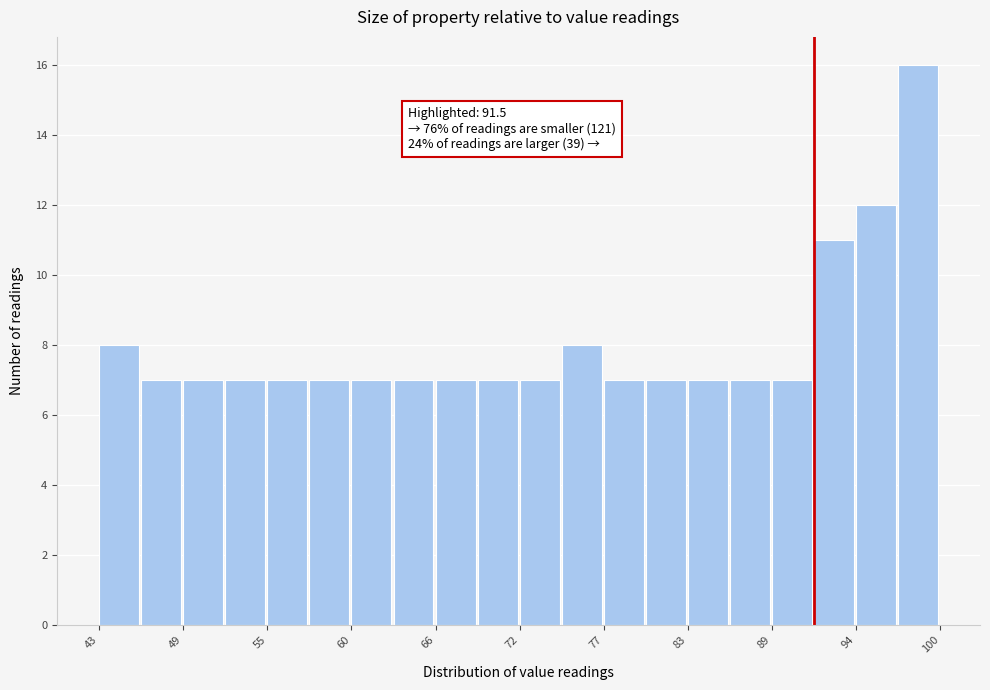

Around what value on the x-axis is the tallest bar? Give the approximate position of its centre, as read against the axis.

99